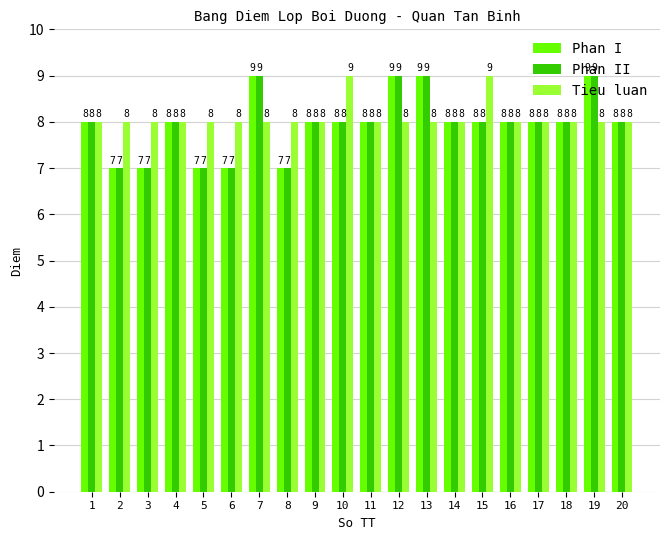

The Phan II series shows 13 at 4. True or false?

False